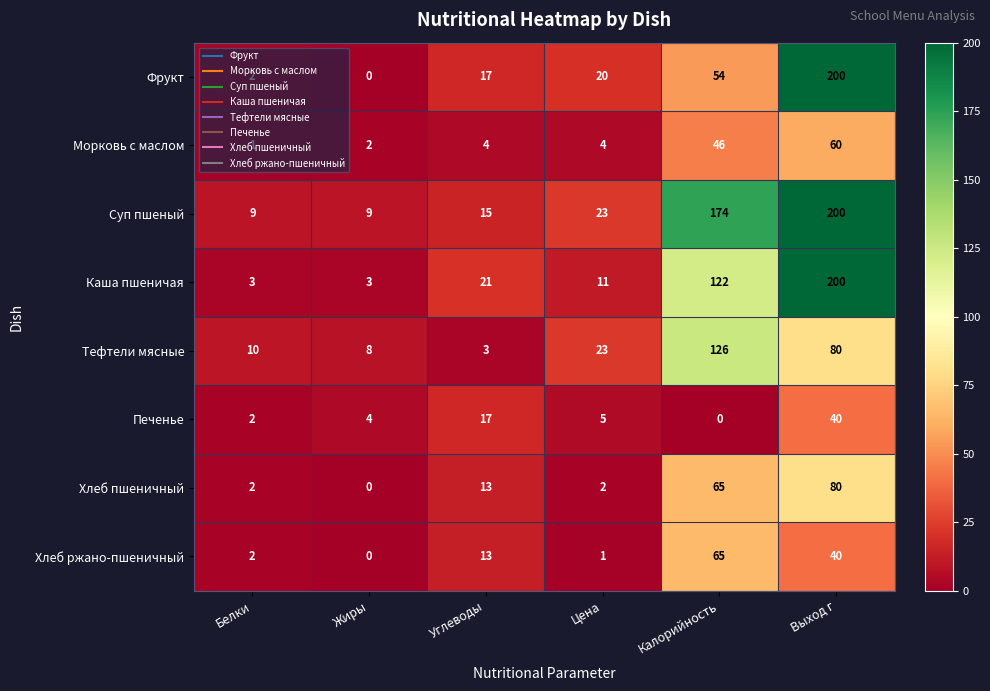

Rank the categories by Печенье value from lowest to highest.

Калорийность, Белки, Жиры, Цена, Углеводы, Выход г